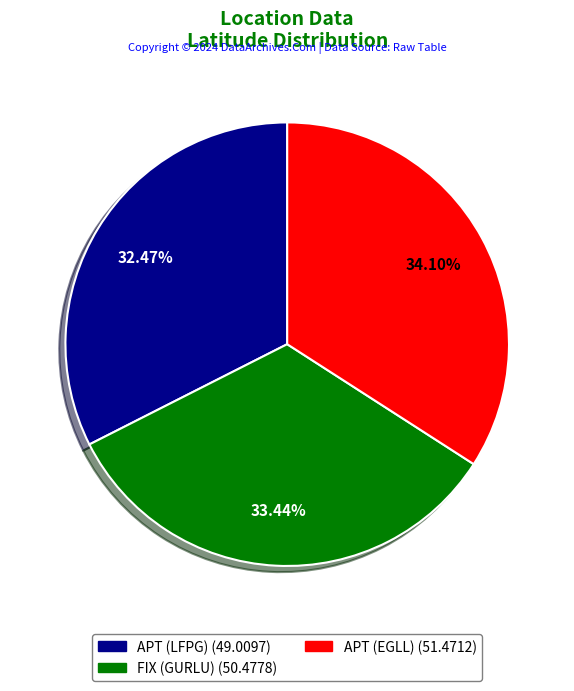

How many segments does this pie chart have?

3